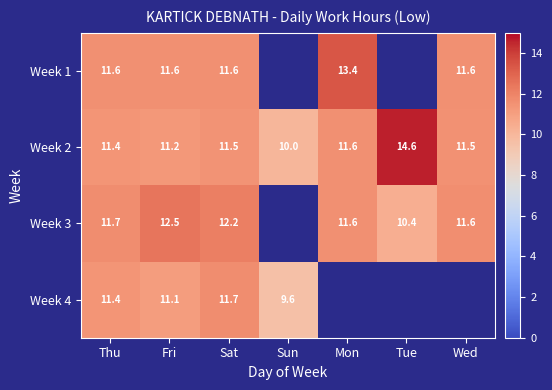

What is the maximum value shown in the chart?

14.6